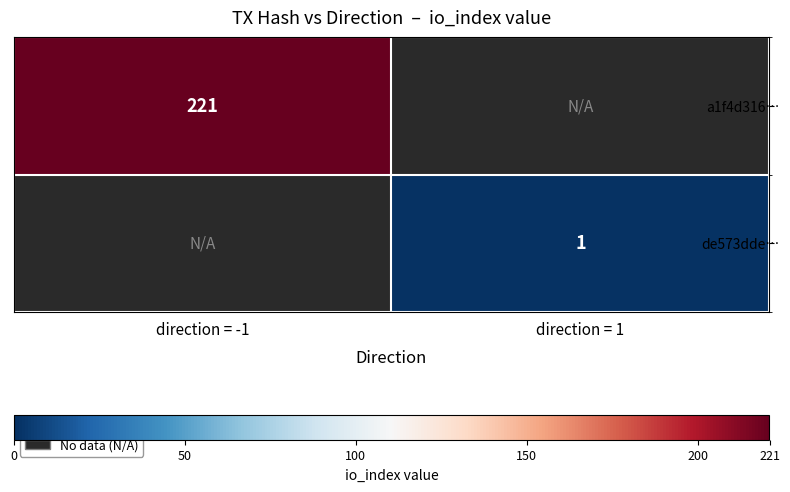

What is the minimum value shown in the chart?

1.0